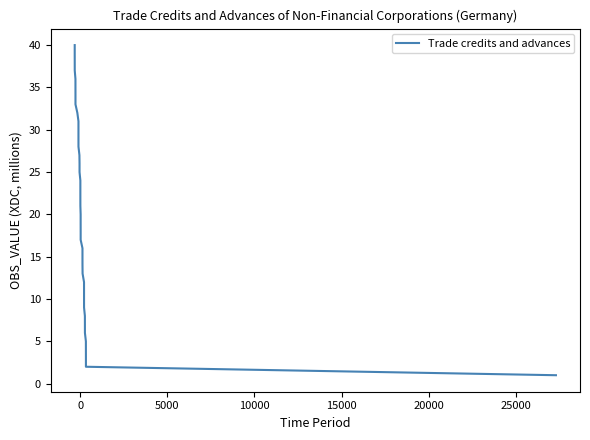

What is the smallest value displayed?

1